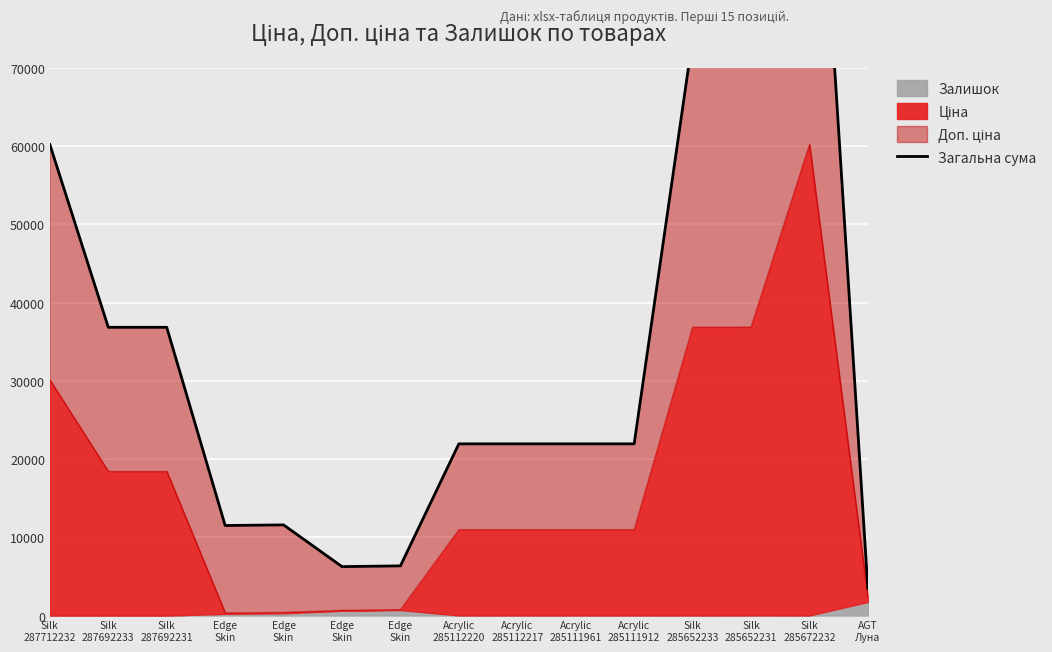

Reading right to left, what are all the values shown in this chart?

3472.9	120427.1	73706.5	73697.5	21943.8	21945.8	21945.8	21945.8	6348.9	6252.9	11583.8	11511.8	36841.7	36841.7	60205.6